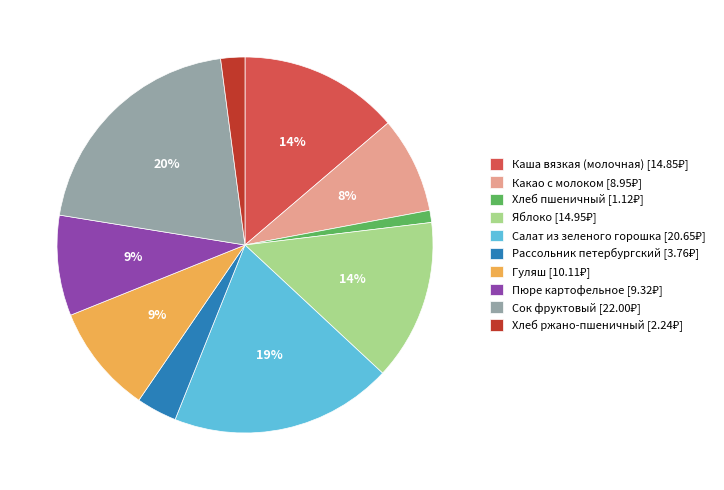

Does any single category account for the majority?

No